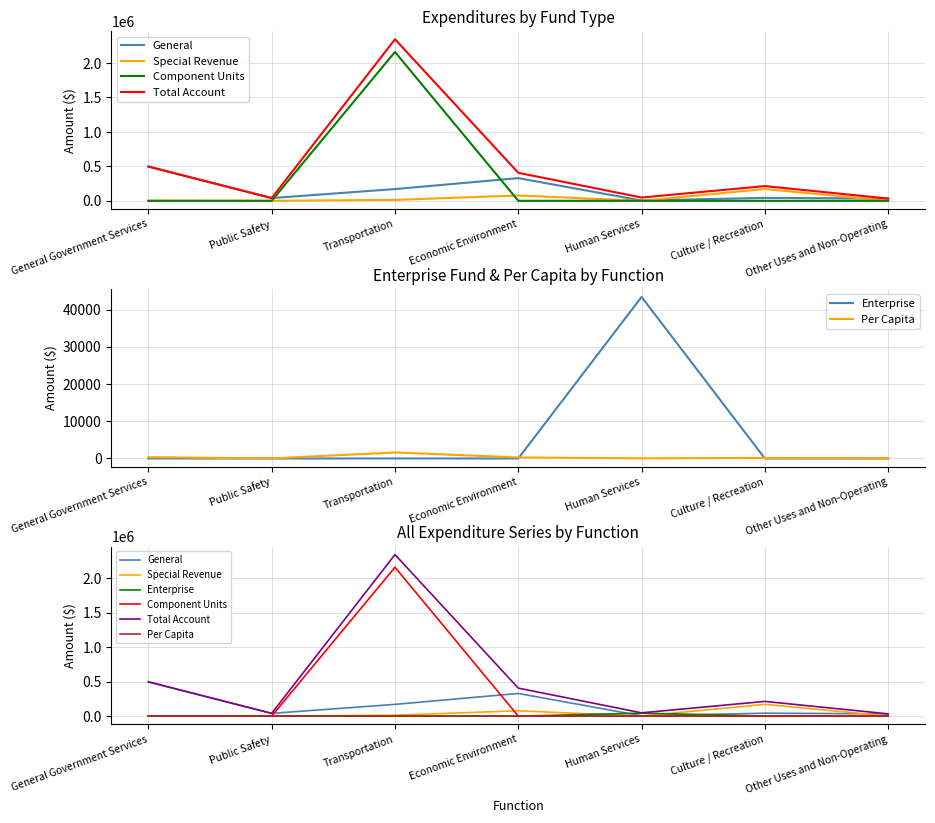

Where do Enterprise and General first cross each other?

Economic Environment and Human Services